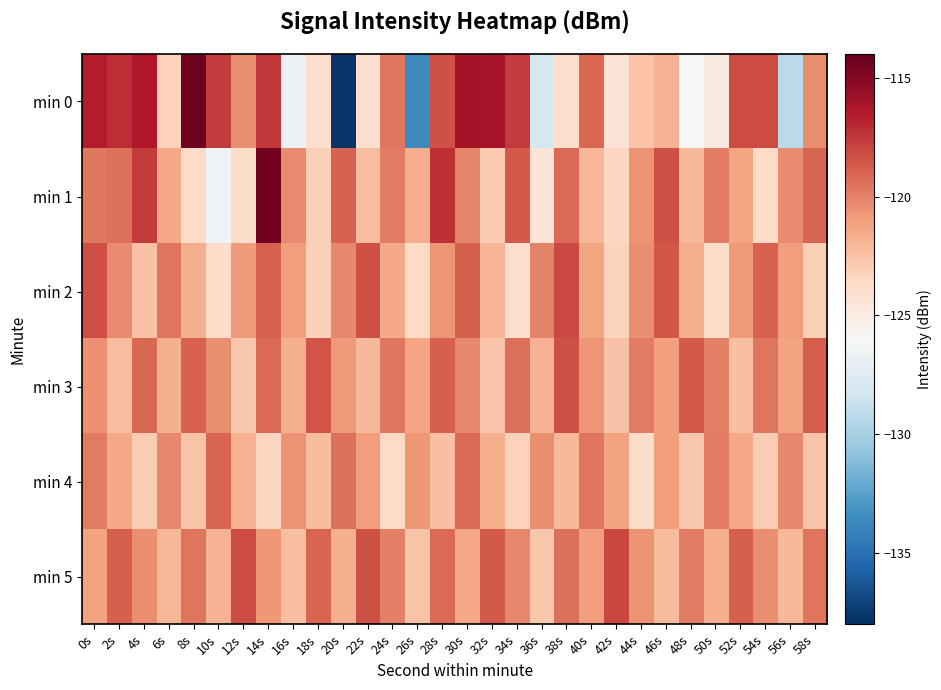

Rank the series by their maximum value, from highest to lowest.

min 0, min 1, min 5, min 2, min 3, min 4